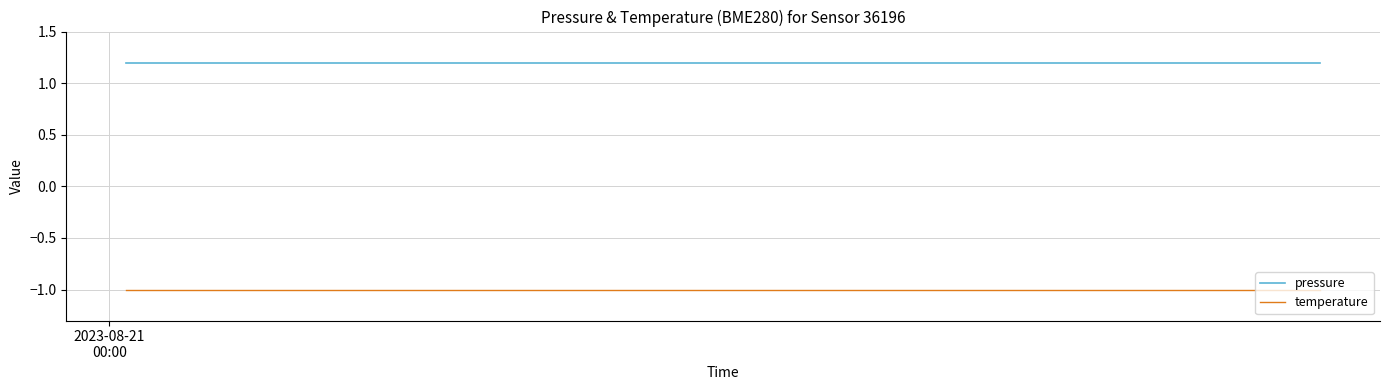

True or false: pressure and temperature cross at least once.

False